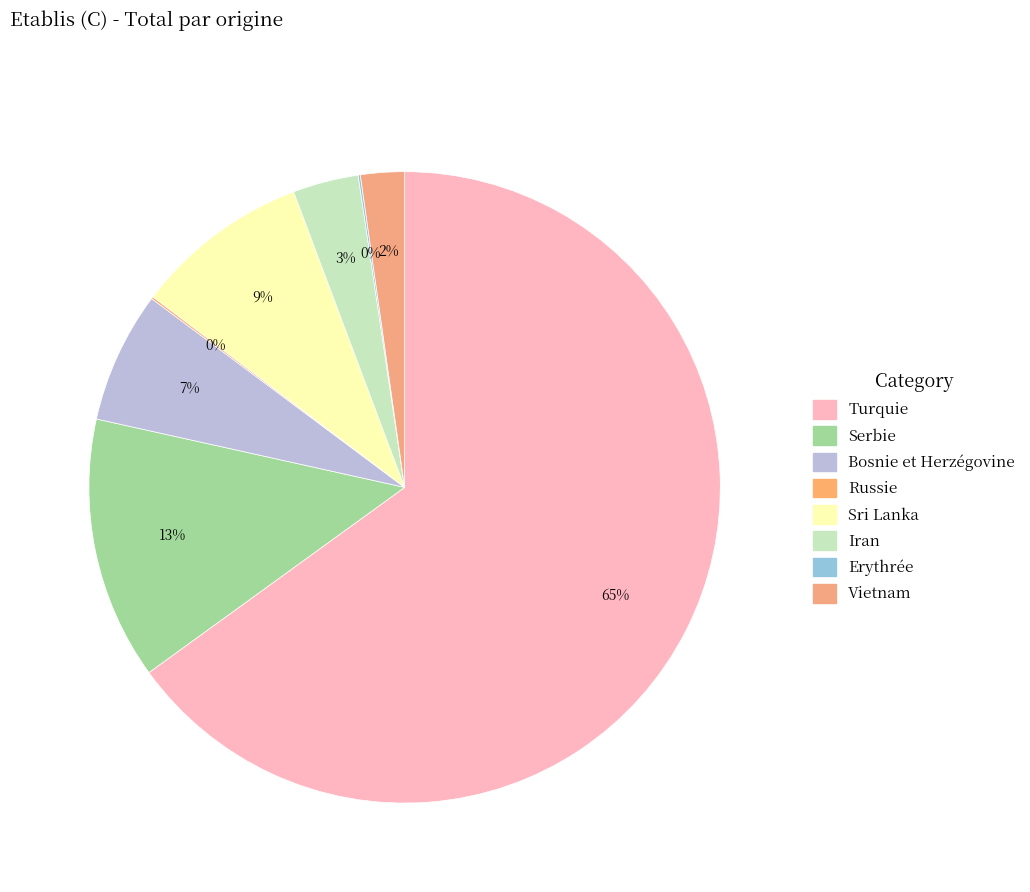

What percentage is the Iran slice, to the nearest percent?

3%